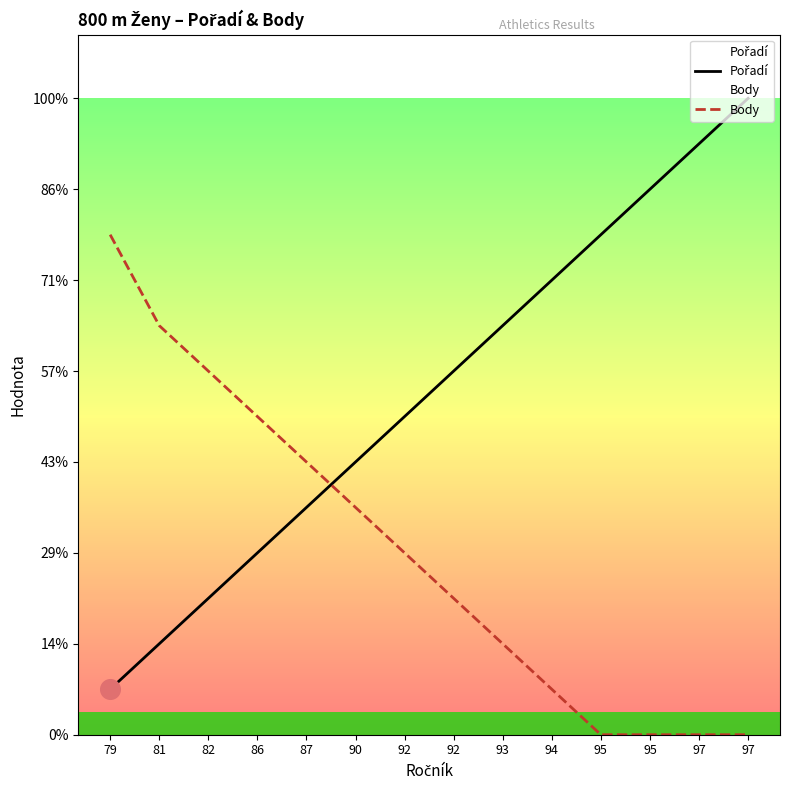

What is the total value across all series at 87?

11